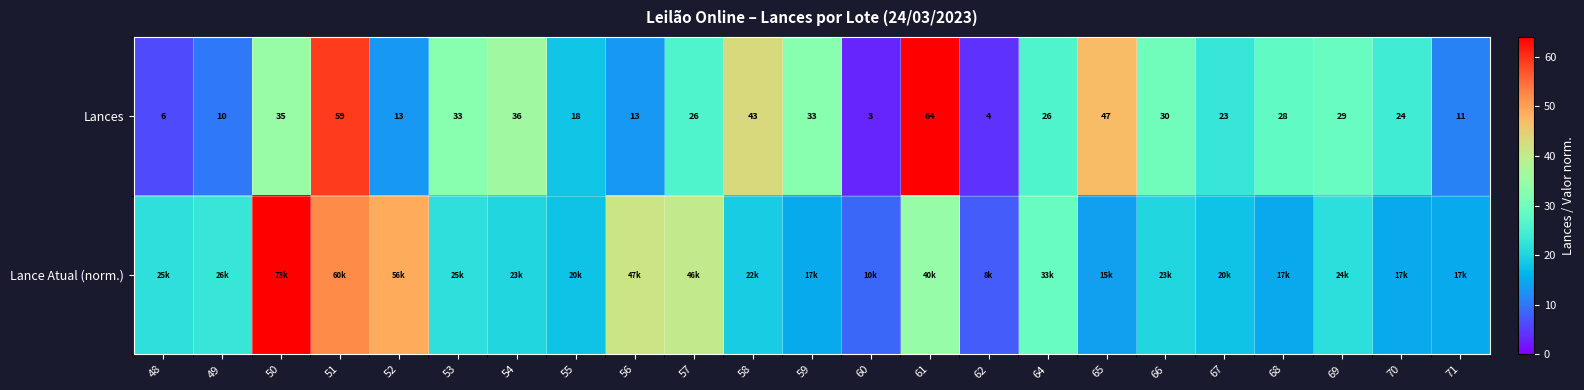

At which category is the sum across all series the highest?

51